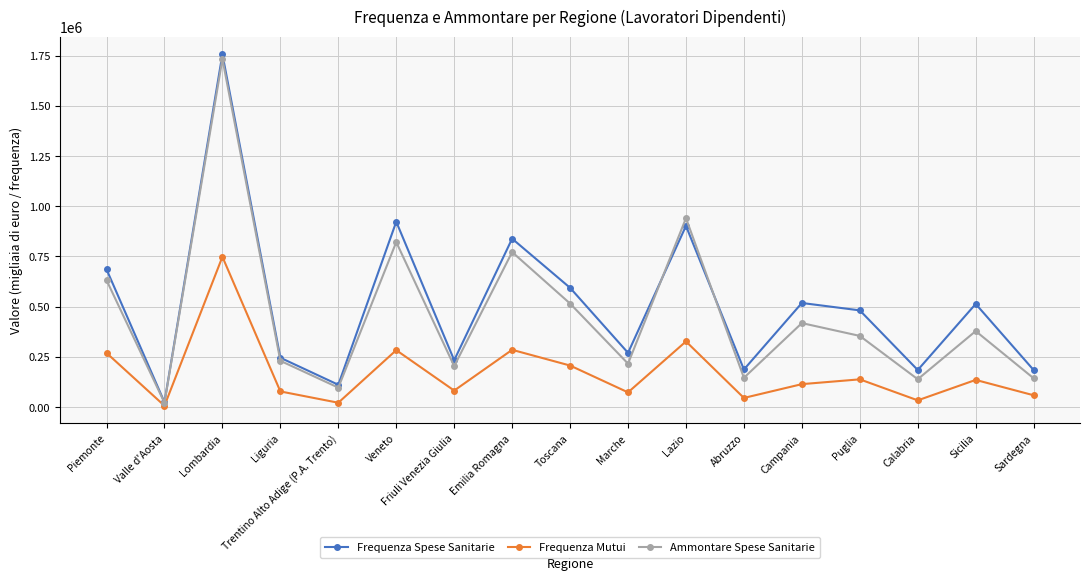

The Frequenza Spese Sanitarie series shows 997076 at Toscana. True or false?

False